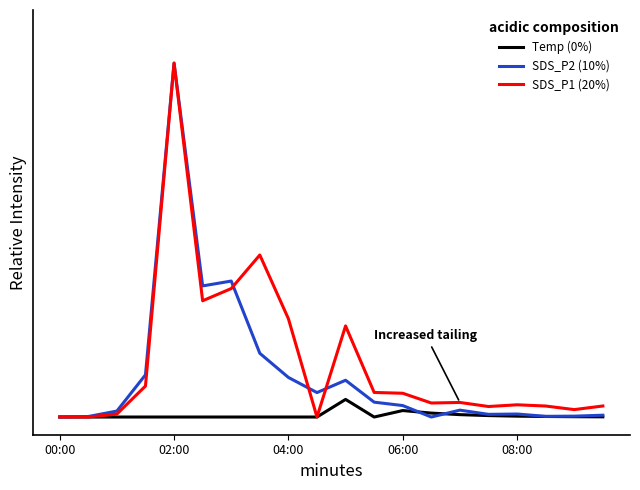

True or false: Temp (0%) and SDS_P1 (20%) intersect in this chart.

False